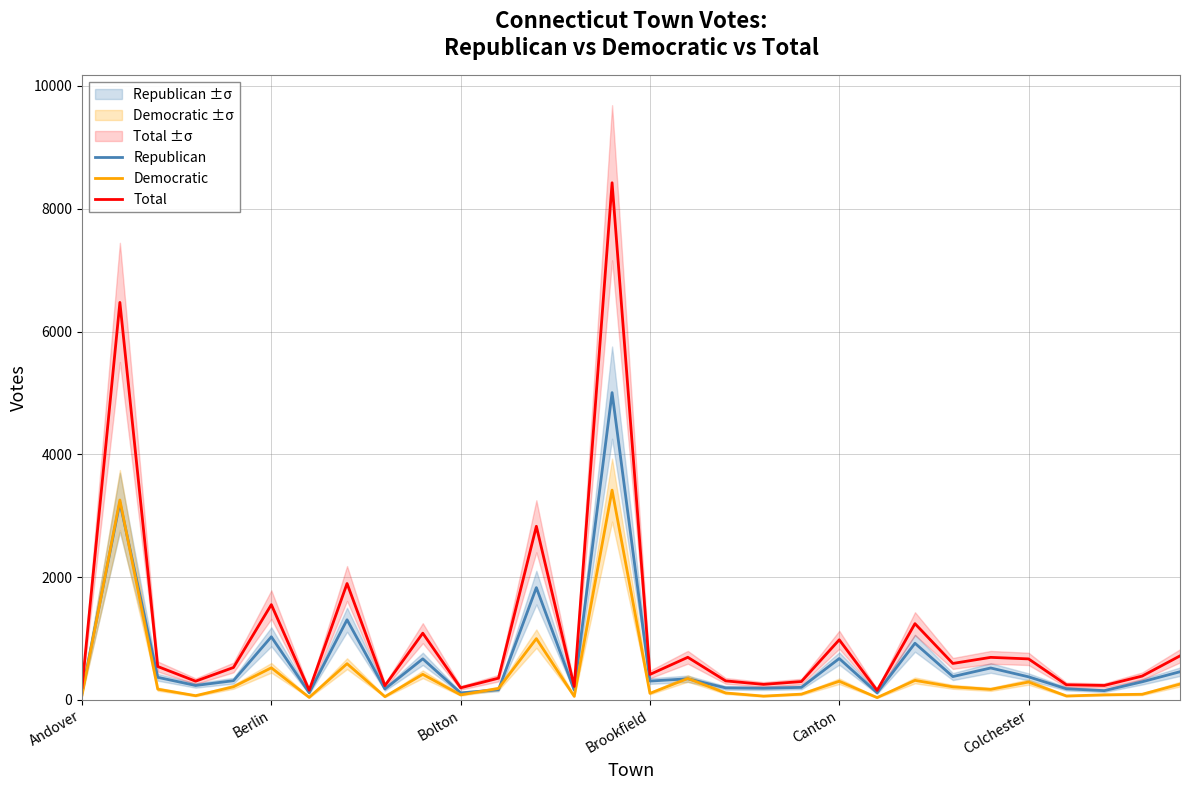

Rank the series by their maximum value, from lowest to highest.

Democratic, Republican, Total